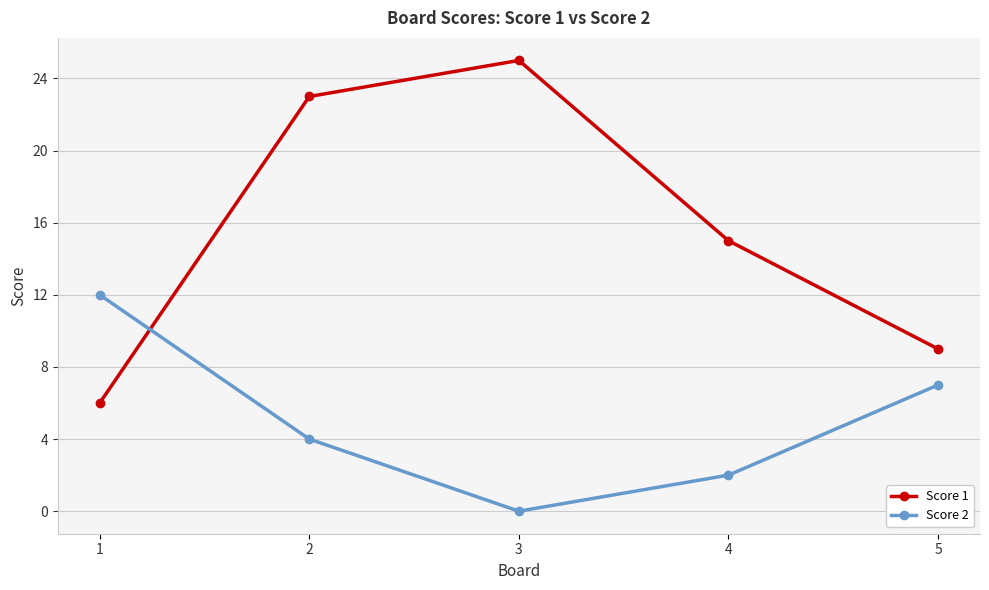

What is the difference between the Score 1 values at 2 and 5?

14